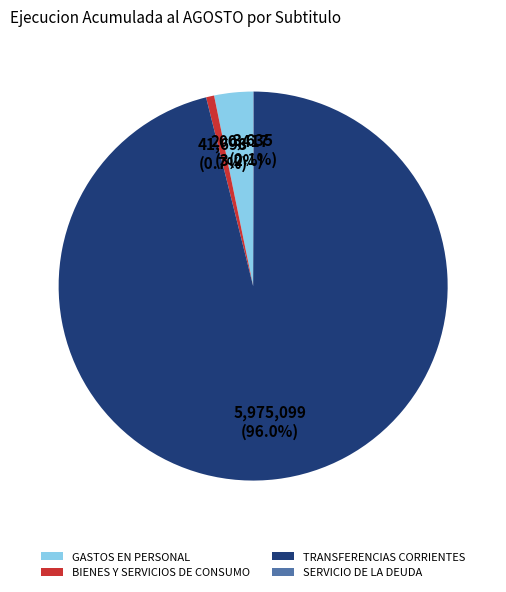

Does TRANSFERENCIAS CORRIENTES represent more than half of the total?

Yes